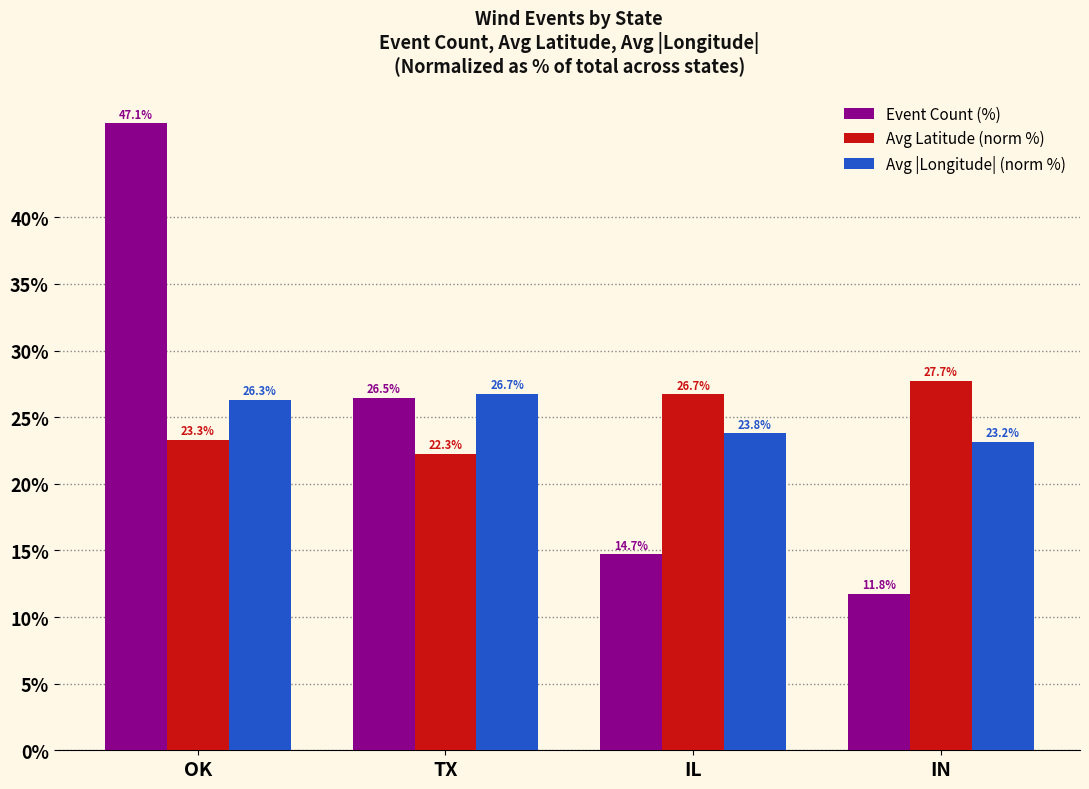

What value does the Avg |Longitude| (norm %) series have at IL?

23.8